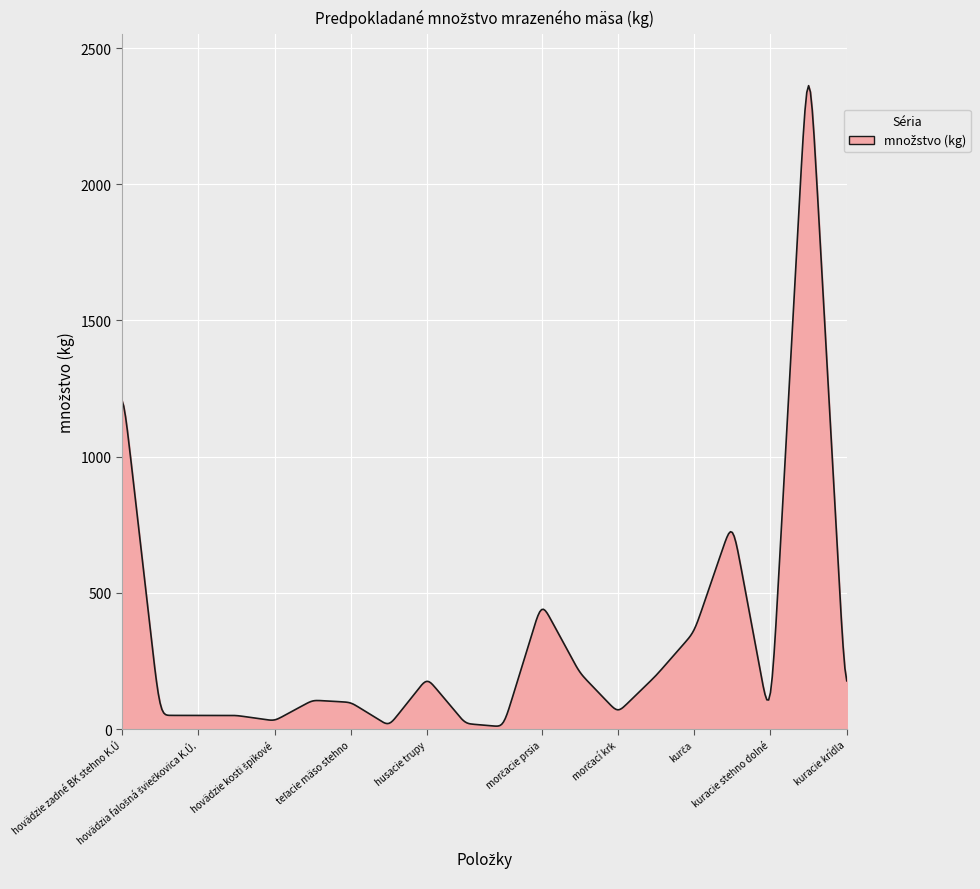

What is the maximum value shown in the chart?

2362.2